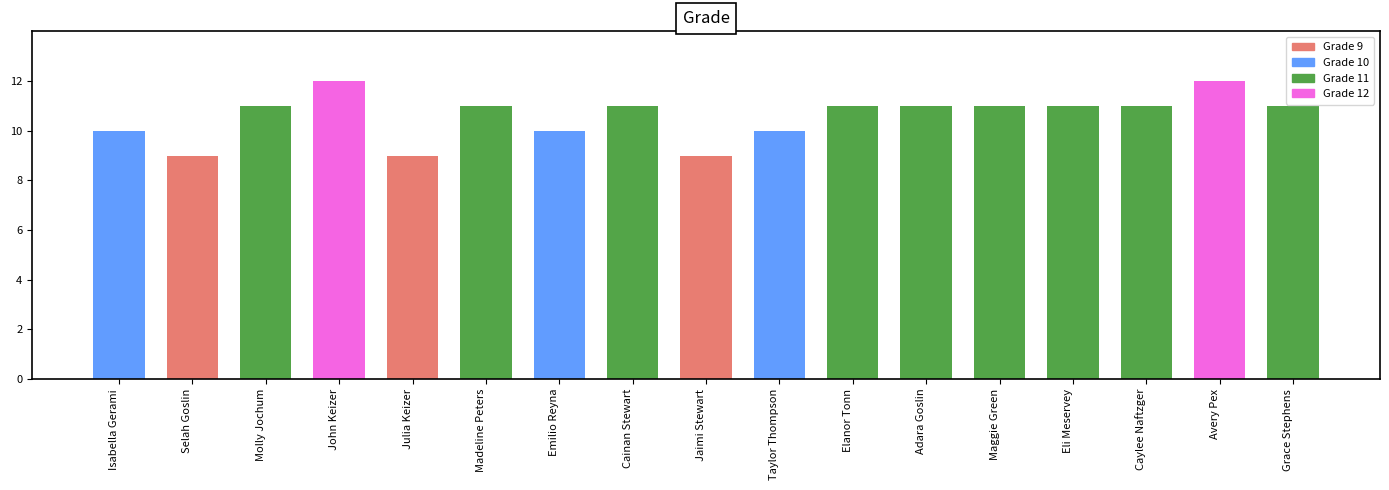

Are the bars horizontal?

No